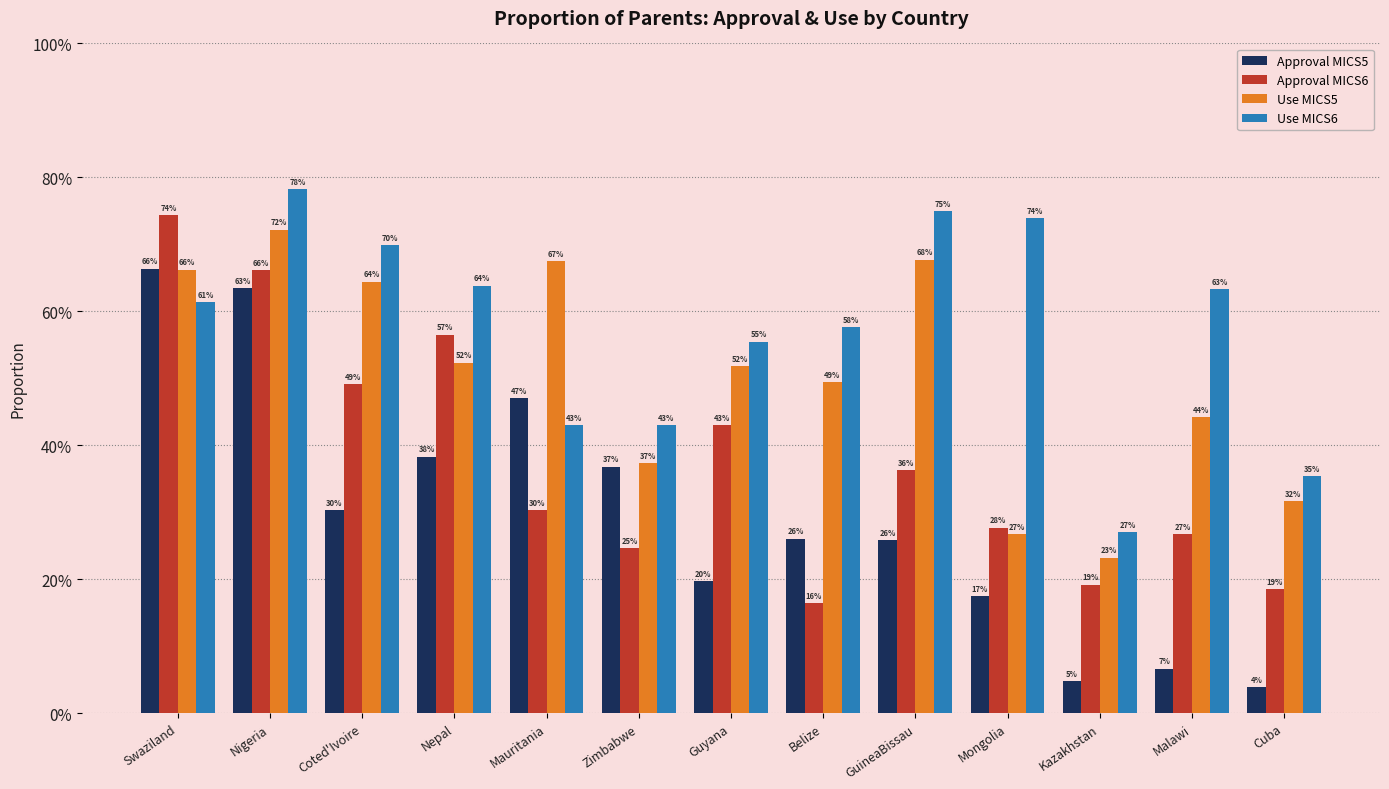

Are the bars horizontal?

No